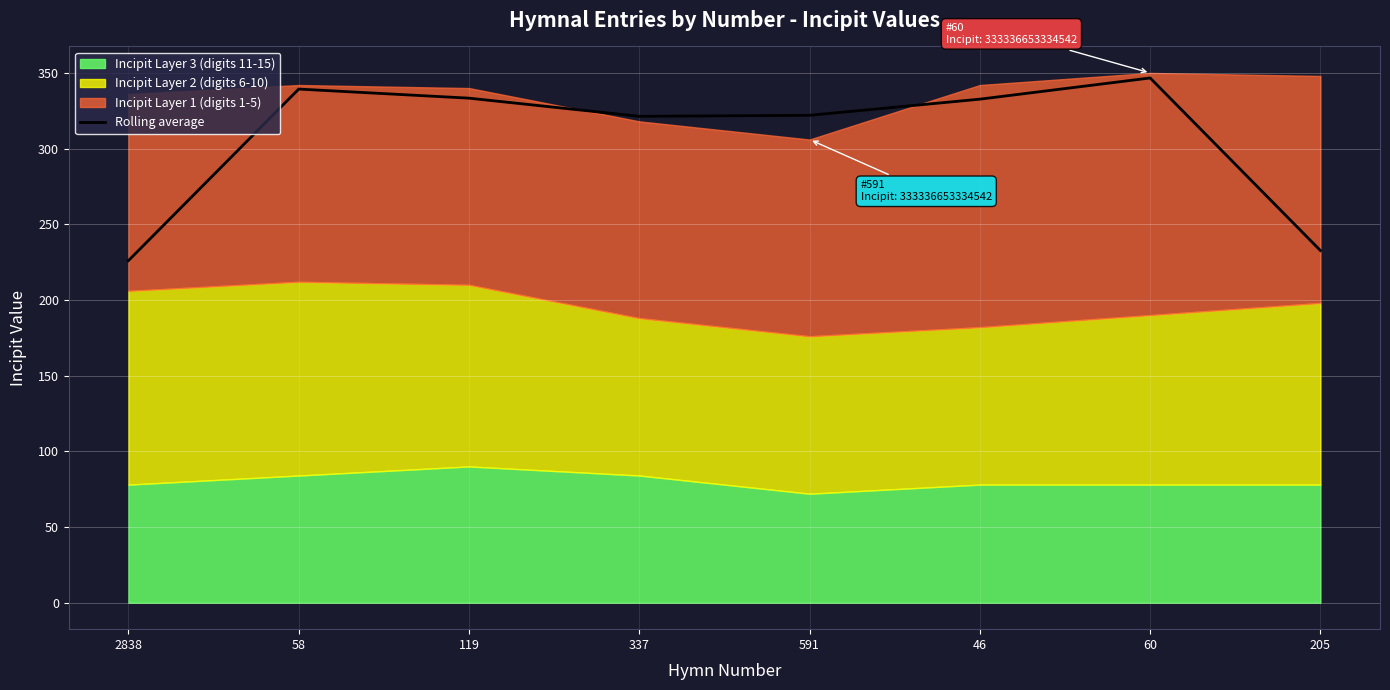

Where is the first local minimum?

337